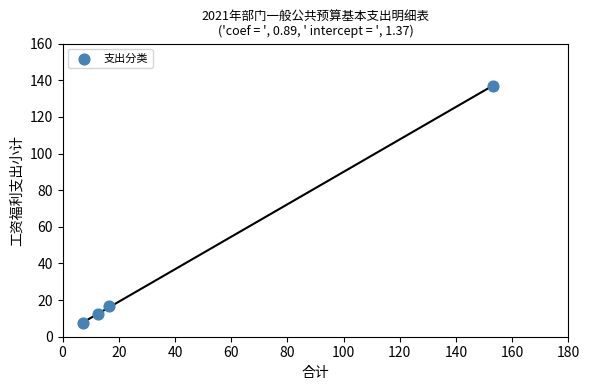

What Y value in the scatter plot is closest to 72?

16.6